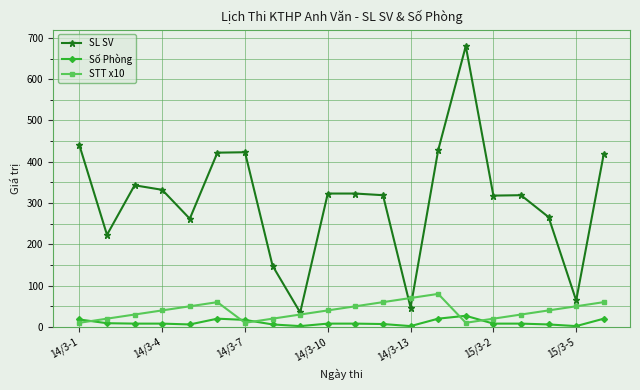

List the series in order of their peak value, lowest first.

Số Phòng, STT x10, SL SV